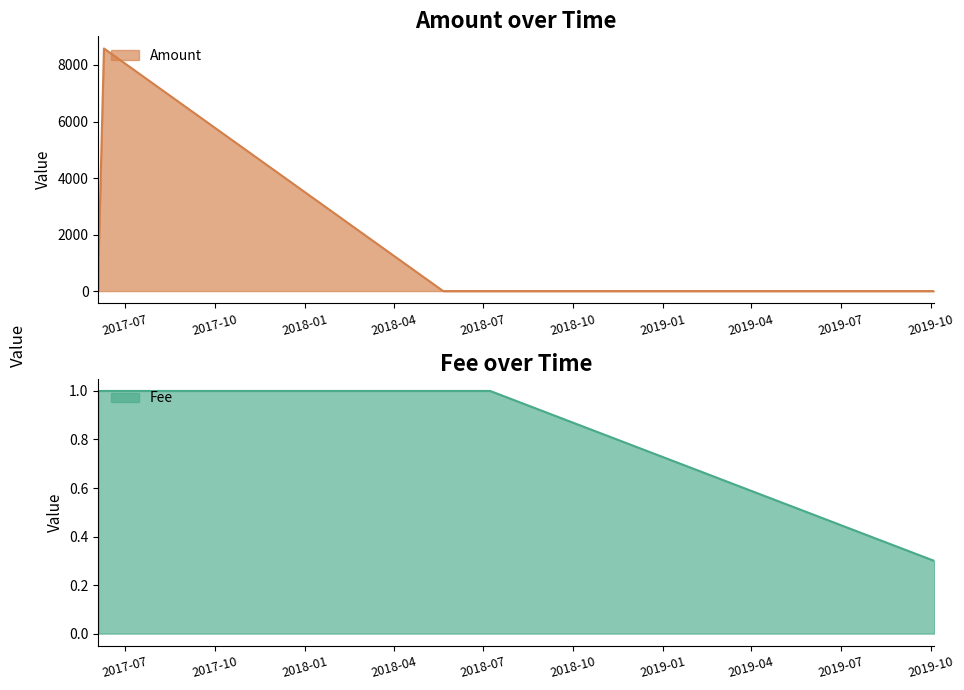

What is the highest value of the Amount series?

8584.6